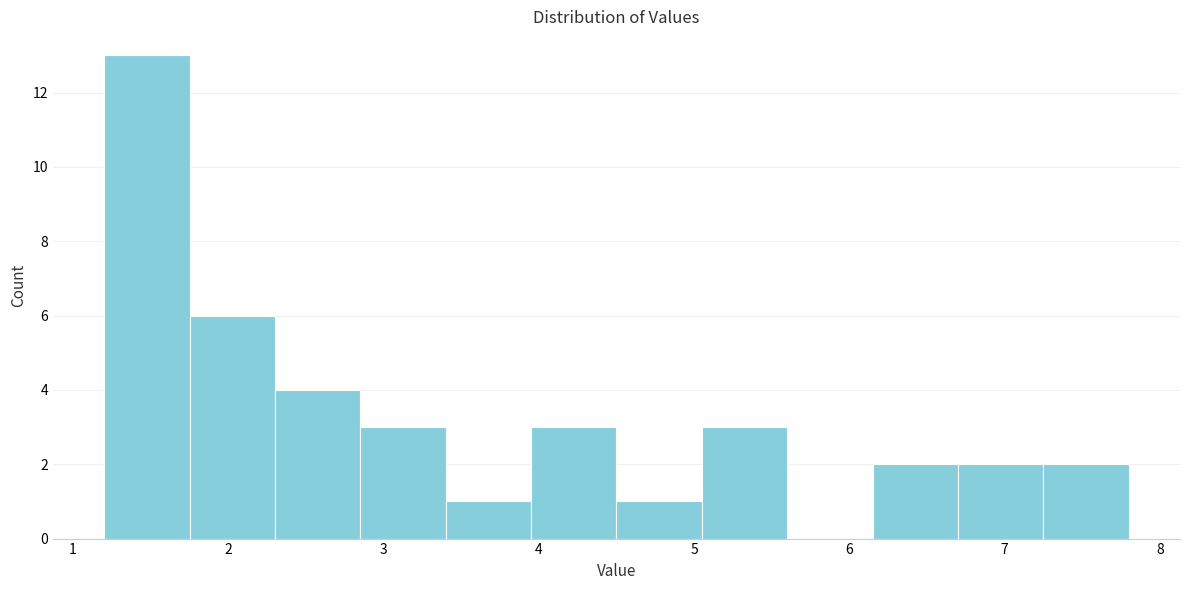

Reading left to right, transcribe this chart: for each bar, give the range it covers on the x-axis and its height. Neither the bar edges nor the heights are printed on the chart, so give them approximately, as read against the axes.

1.20 to 1.75: 13
1.75 to 2.30: 6
2.30 to 2.85: 4
2.85 to 3.40: 3
3.40 to 3.95: 1
3.95 to 4.50: 3
4.50 to 5.05: 1
5.05 to 5.60: 3
5.60 to 6.15: 0
6.15 to 6.70: 2
6.70 to 7.25: 2
7.25 to 7.80: 2